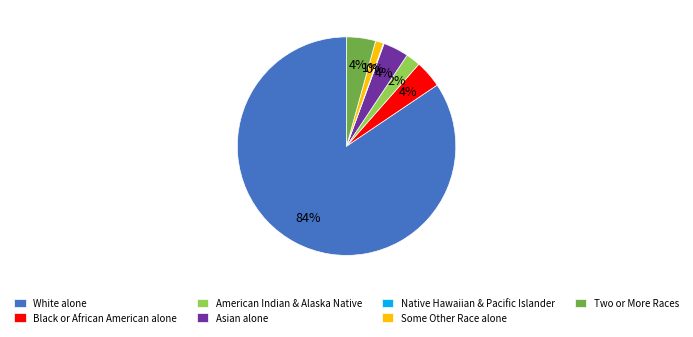

Do Two or More Races and Some Other Race alone together represent more than half of the pie?

No